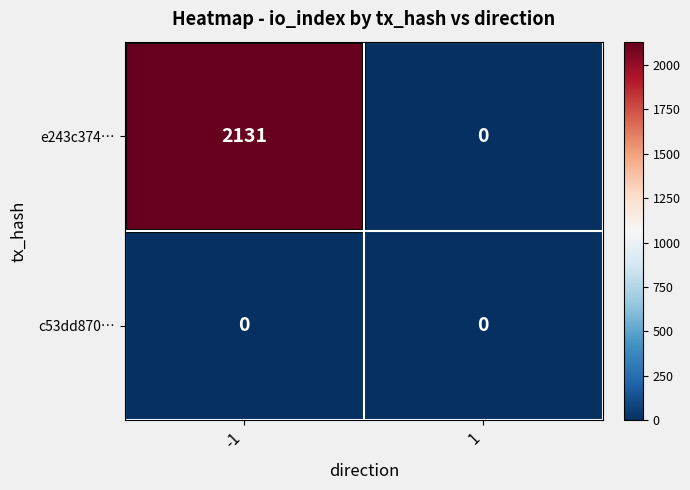

List the series in order of their overall mean, highest first.

e243c374…, c53dd870…